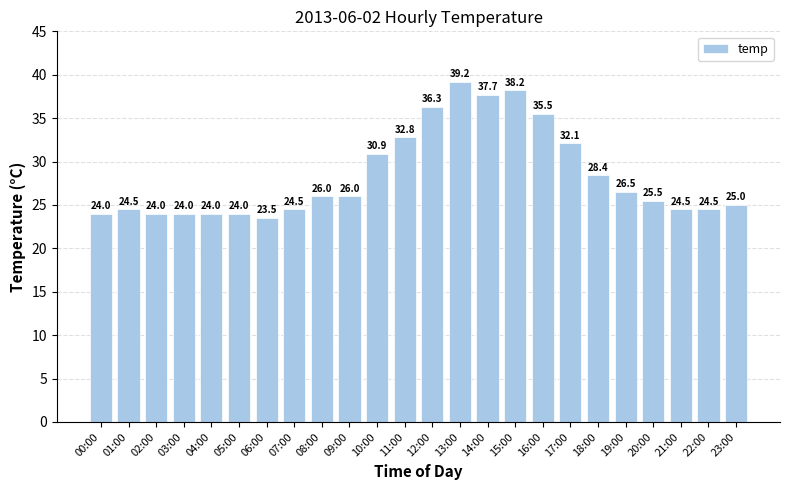

What is the ratio of the value at 04:00 to the value at 01:00?

1.0